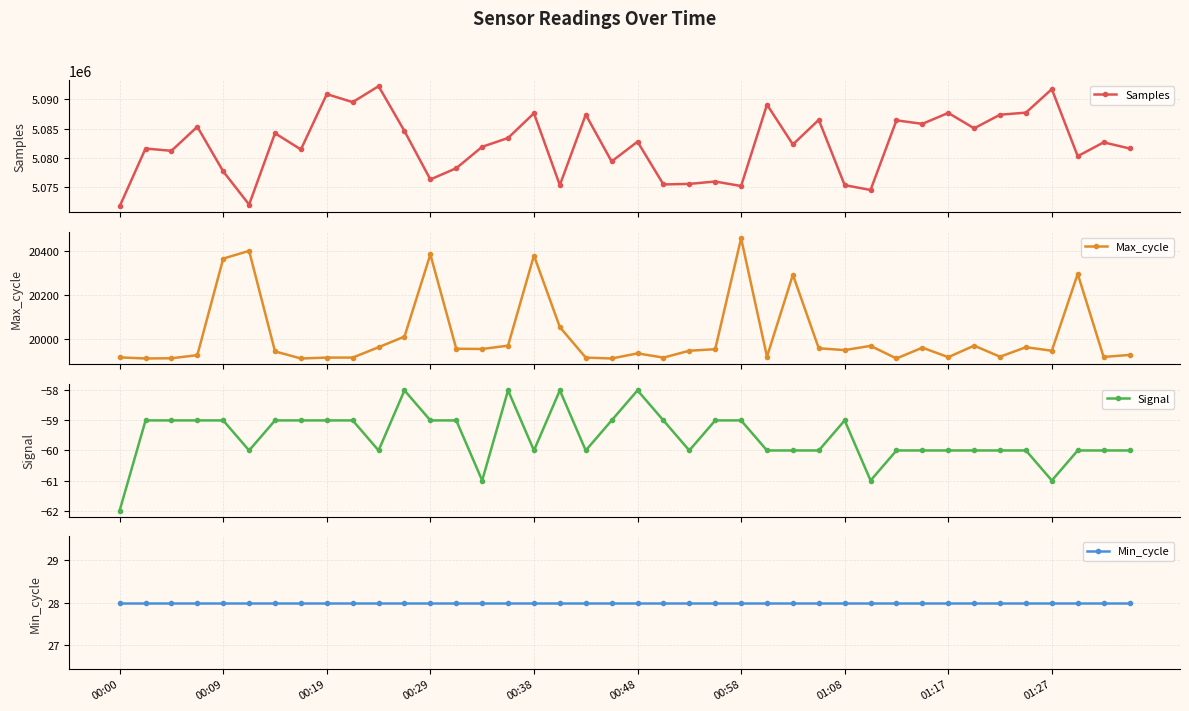

What is the maximum value for Max_cycle?

20456